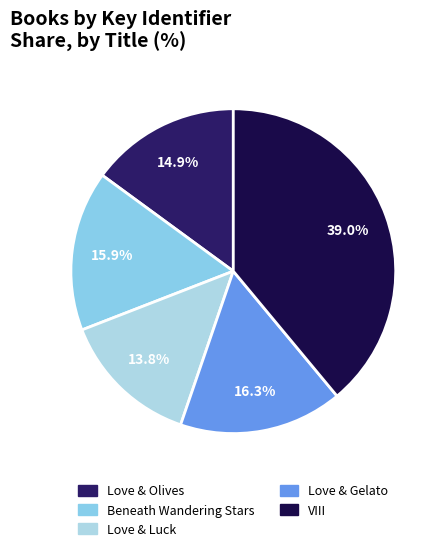

To the nearest percent, what is the combined percentage of Love & Luck and VIII?

53%